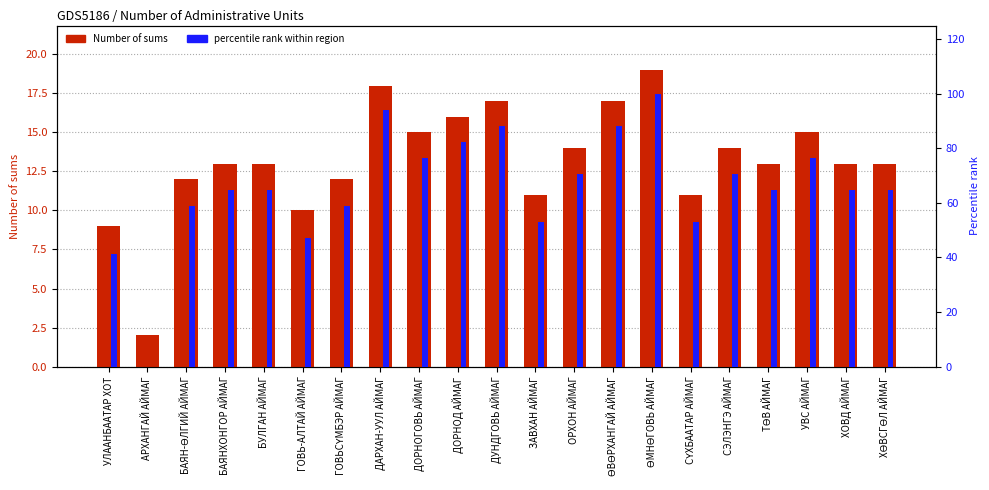

Which series has the largest total across all categories?

percentile rank within region